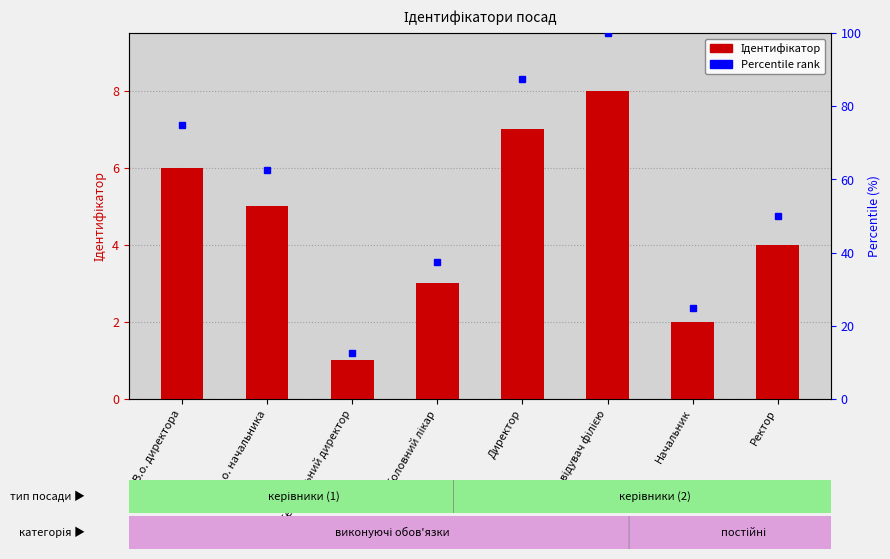

At which label is Ідентифікатор closest to 4?

Ректор